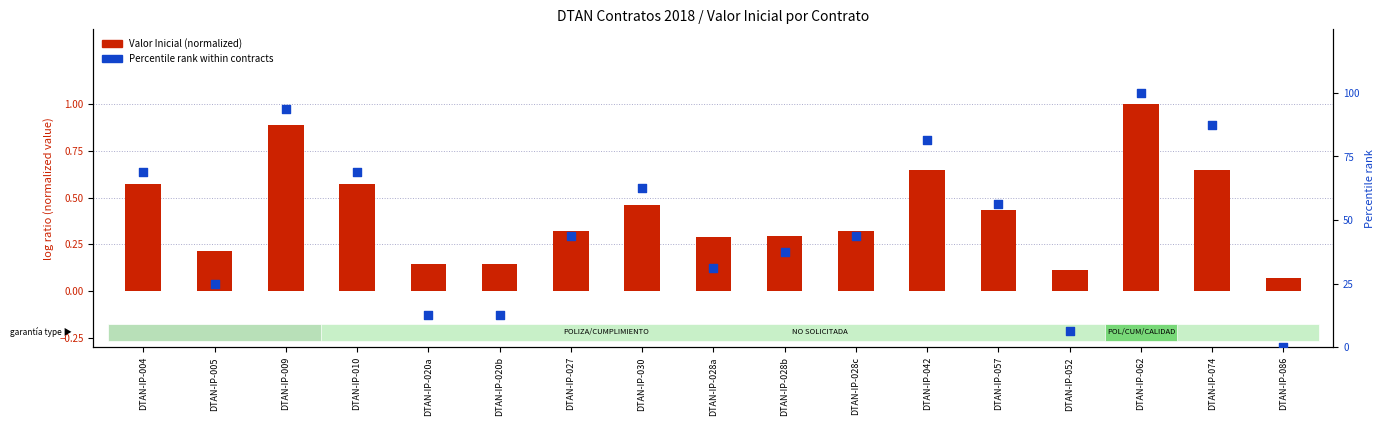

What is the total value across all series at DTAN-IP-004?

69.3